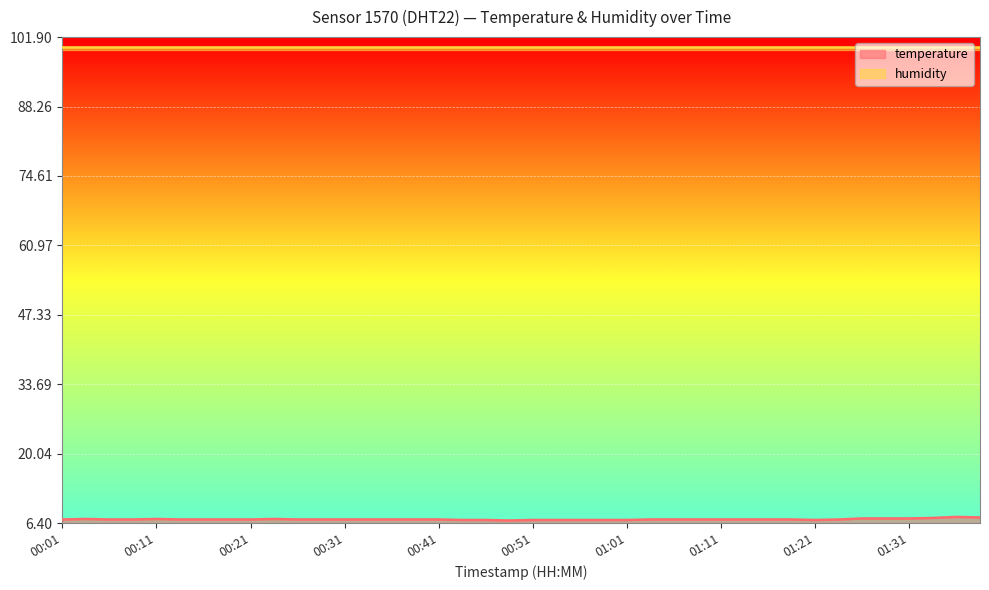

How many interior local peaks (higher than both neighbors) does the data have?

4